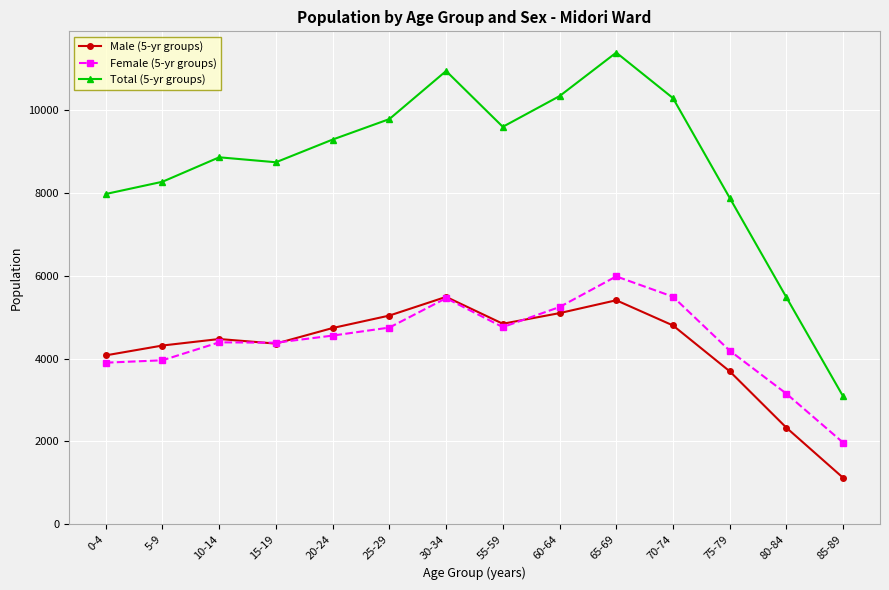

What is the label of the 14th point from the left?

85-89